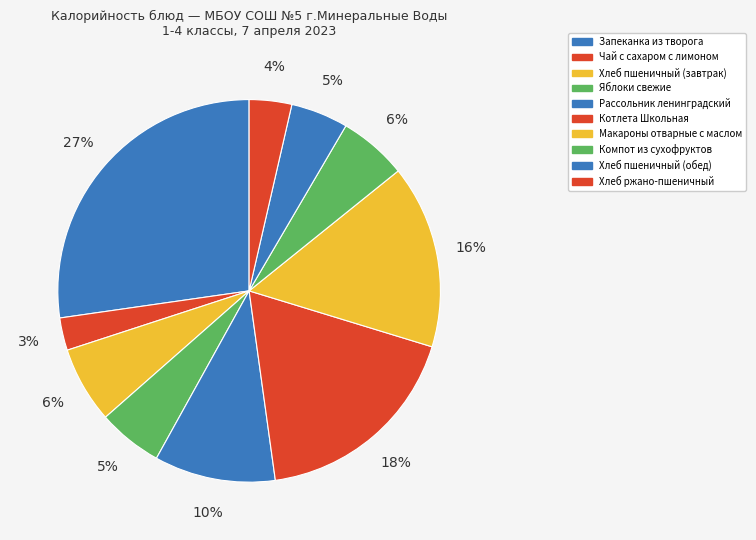

The Хлеб пшеничный (завтрак) slice represents 6% of the pie. True or false?

True